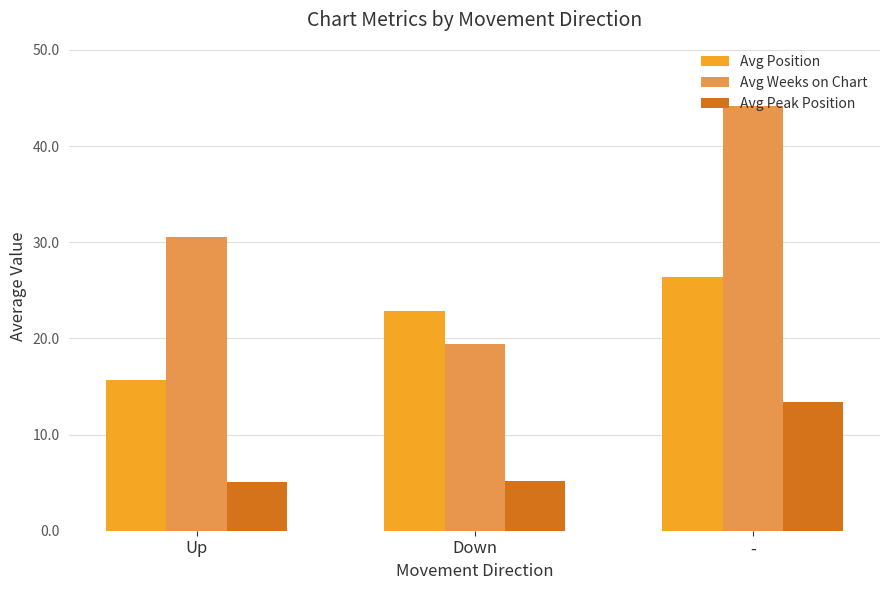

The value of Avg Weeks on Chart at Down is 9.9. True or false?

False